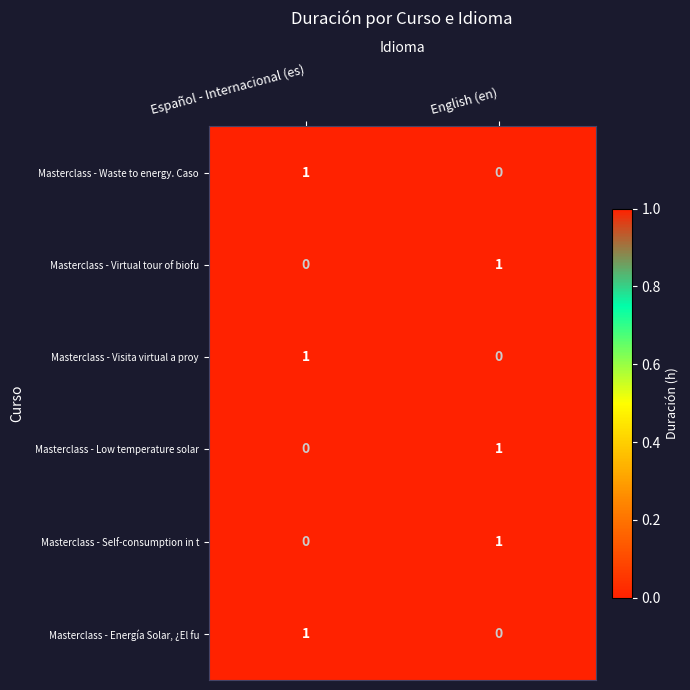

Rank the categories by Masterclass - Virtual tour of biofu value from highest to lowest.

English (en), Español - Internacional (es)